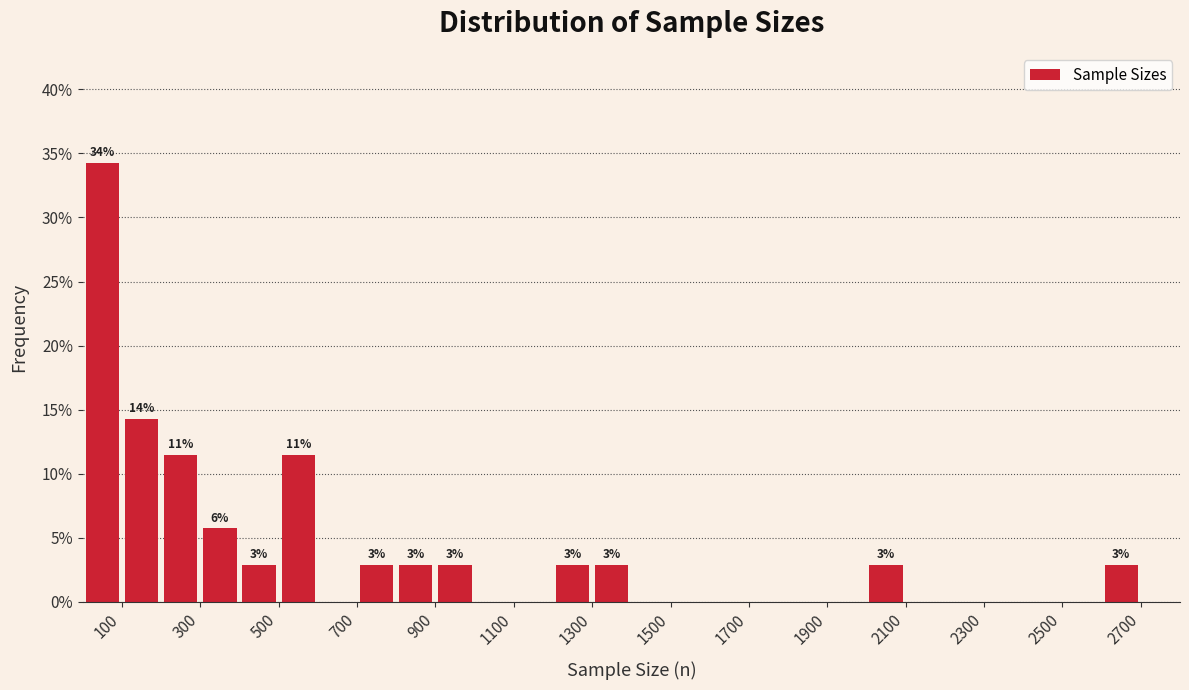

Over which range of the x-axis is the bar tallest?

0 to 100